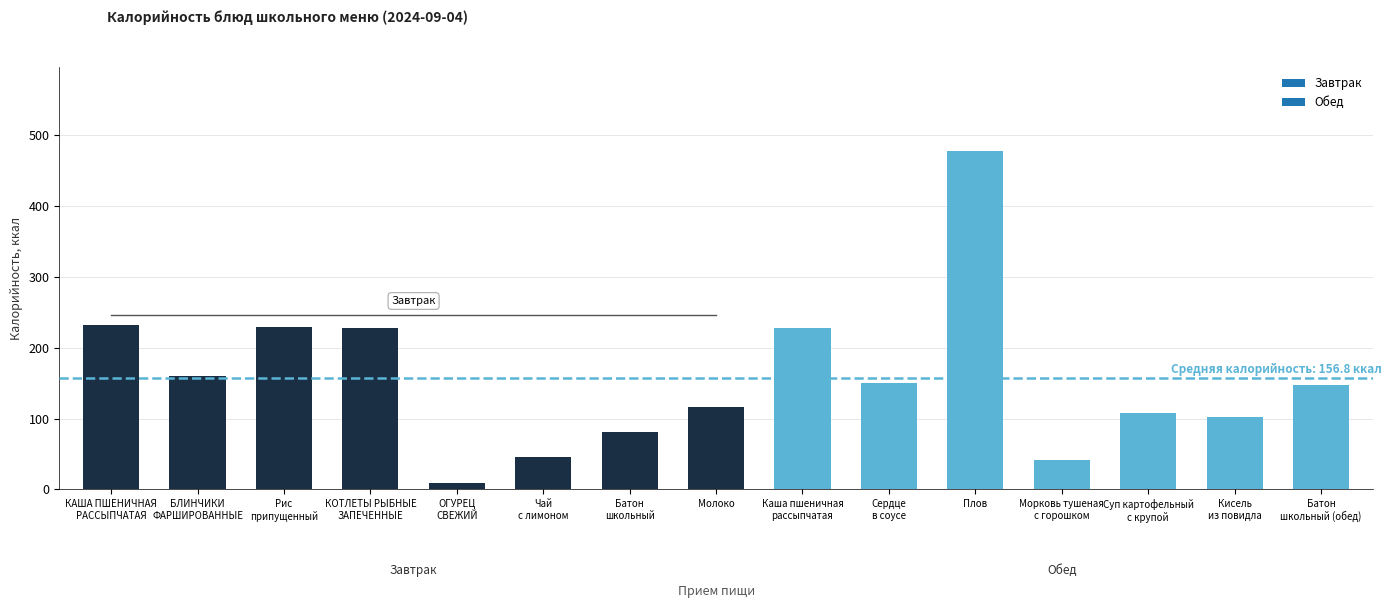

What is the difference between the maximum and minimum values?

469.0